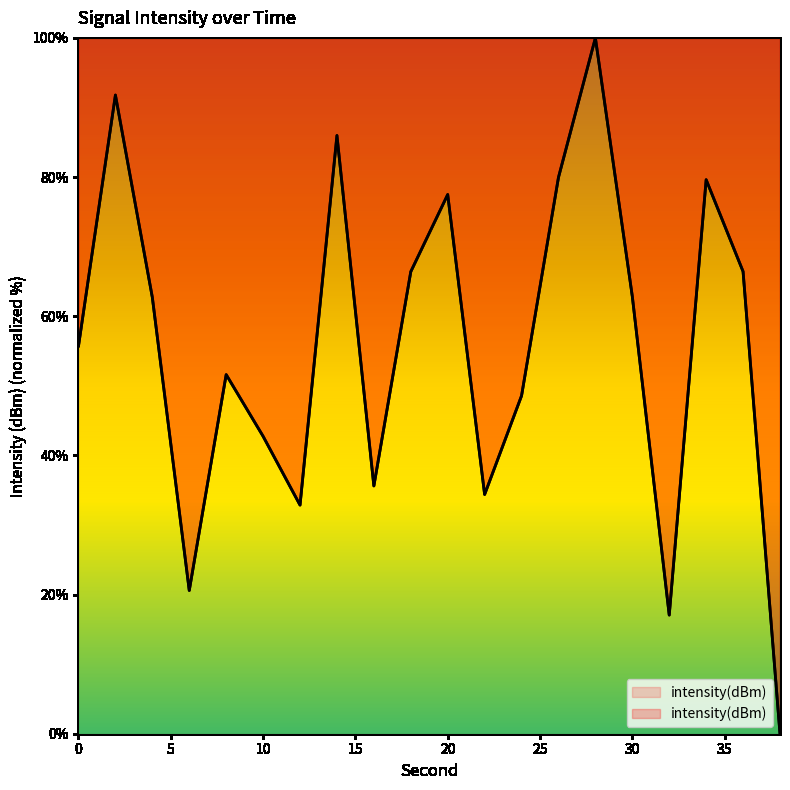

Which has a higher value, 14 or 0?

14